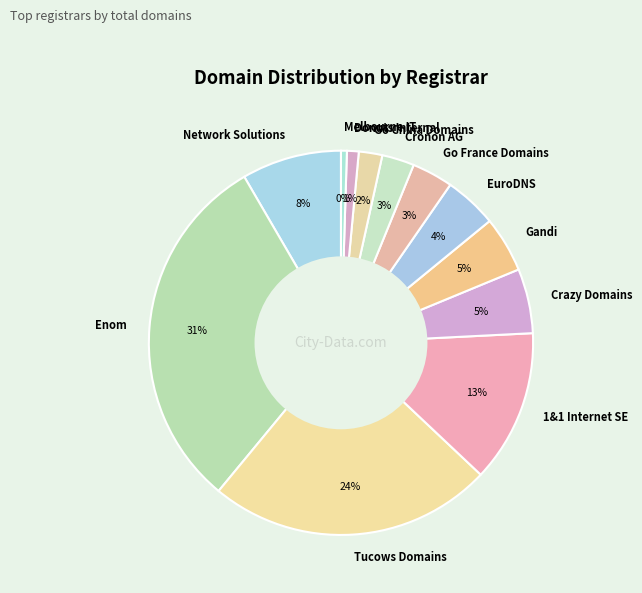

Count the number of slices in the pie.

12